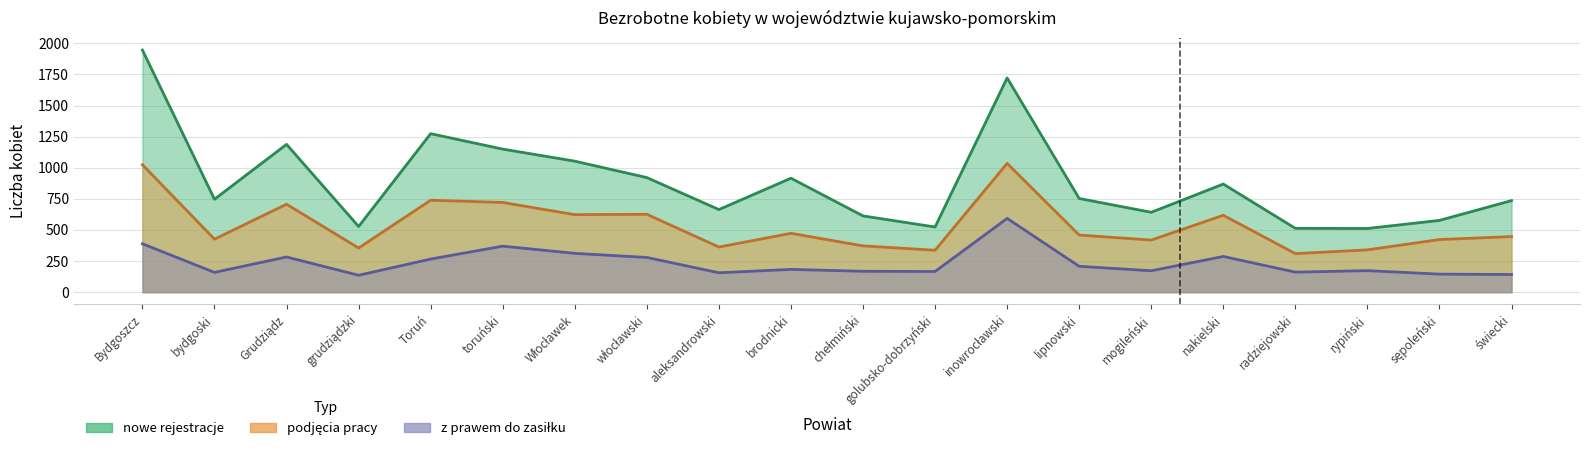

How many lines are shown in the chart?

3